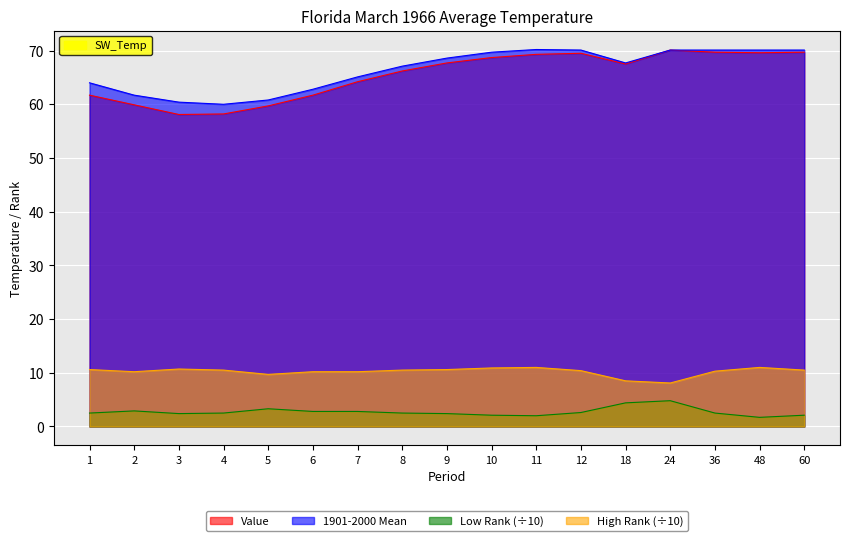

Rank the categories by Value value from lowest to highest.

3, 4, 5, 2, 1, 6, 7, 8, 18, 9, 10, 11, 12, 48, 36, 60, 24